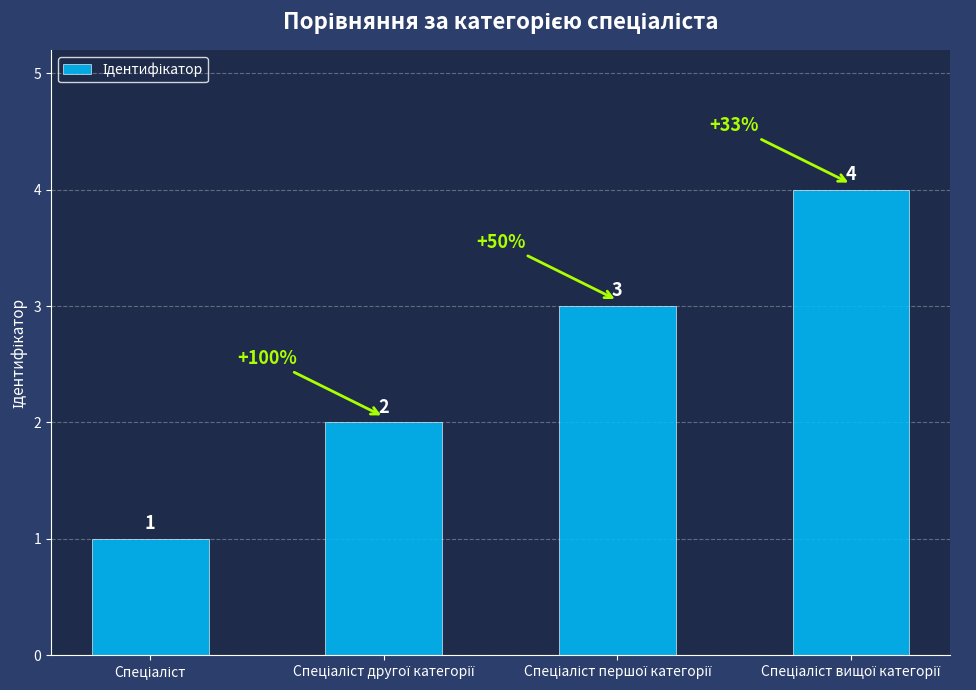

What is the difference between the maximum and minimum values?

3